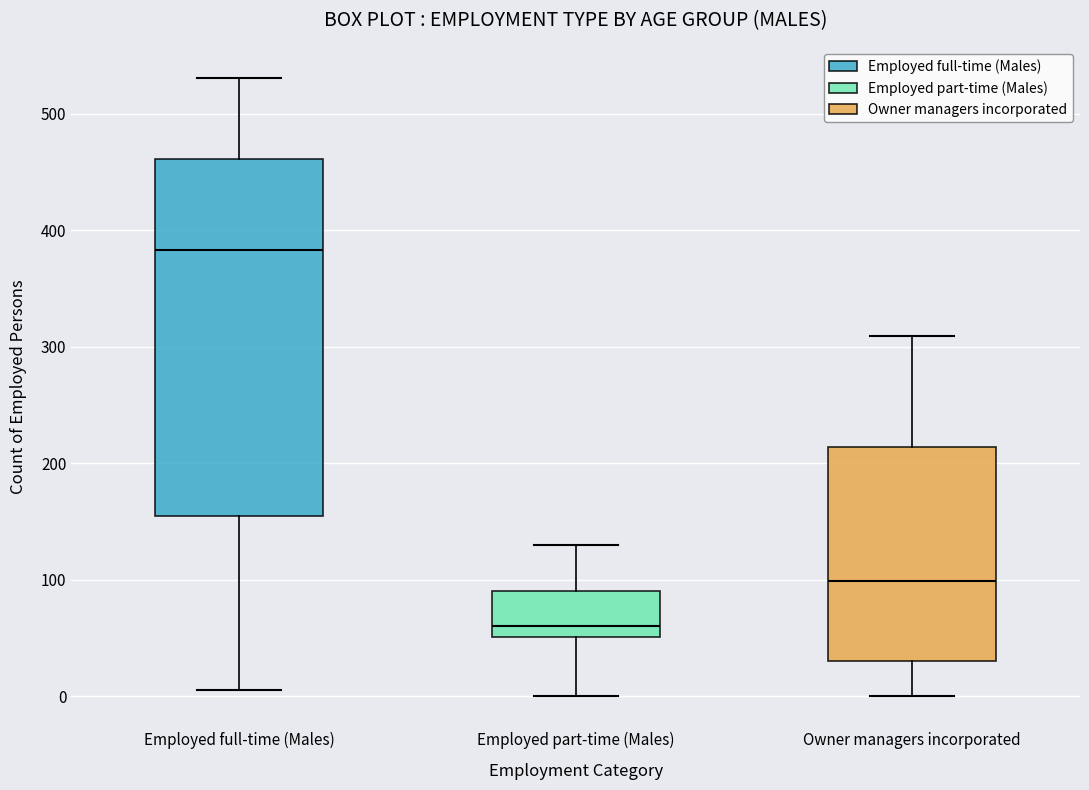

Reading left to right, transcribe this box plot: for each box, give where its median line is, the range the box spans, and where its two whiskers end, as read against the y-axis. The values are not printed on the chart, so give them approximately, as read against the axis.

Employed full-time (Males): median 380, box 160 to 460, whiskers 10 to 530
Employed part-time (Males): median 60, box 50 to 90, whiskers 0 to 130
Owner managers incorporated: median 100, box 30 to 210, whiskers 0 to 310